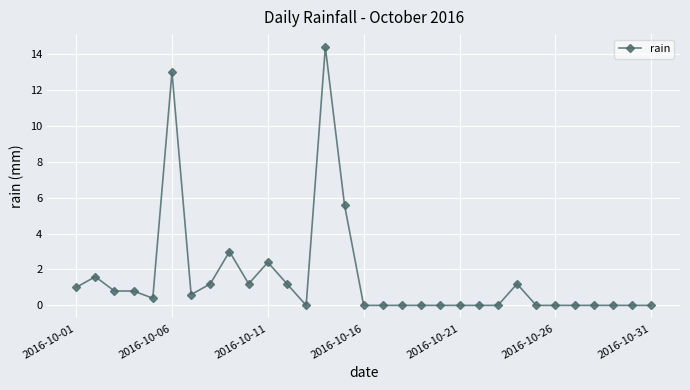

Does the chart display data point markers on the line(s)?

Yes